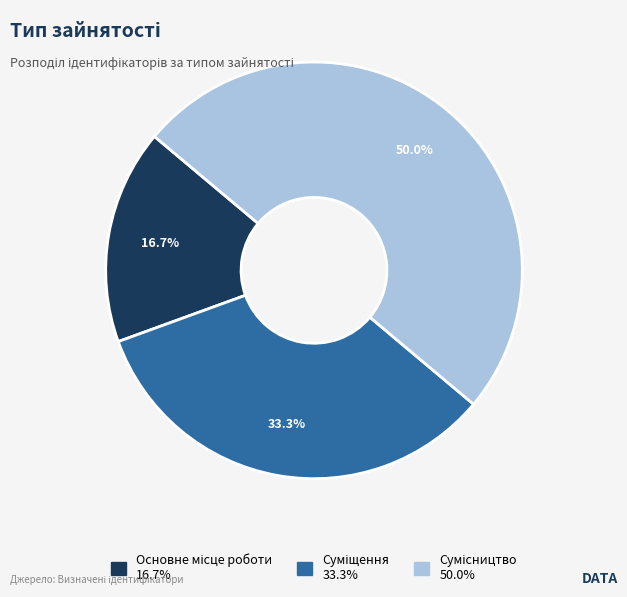

Does Сумісництво represent more than half of the total?

No